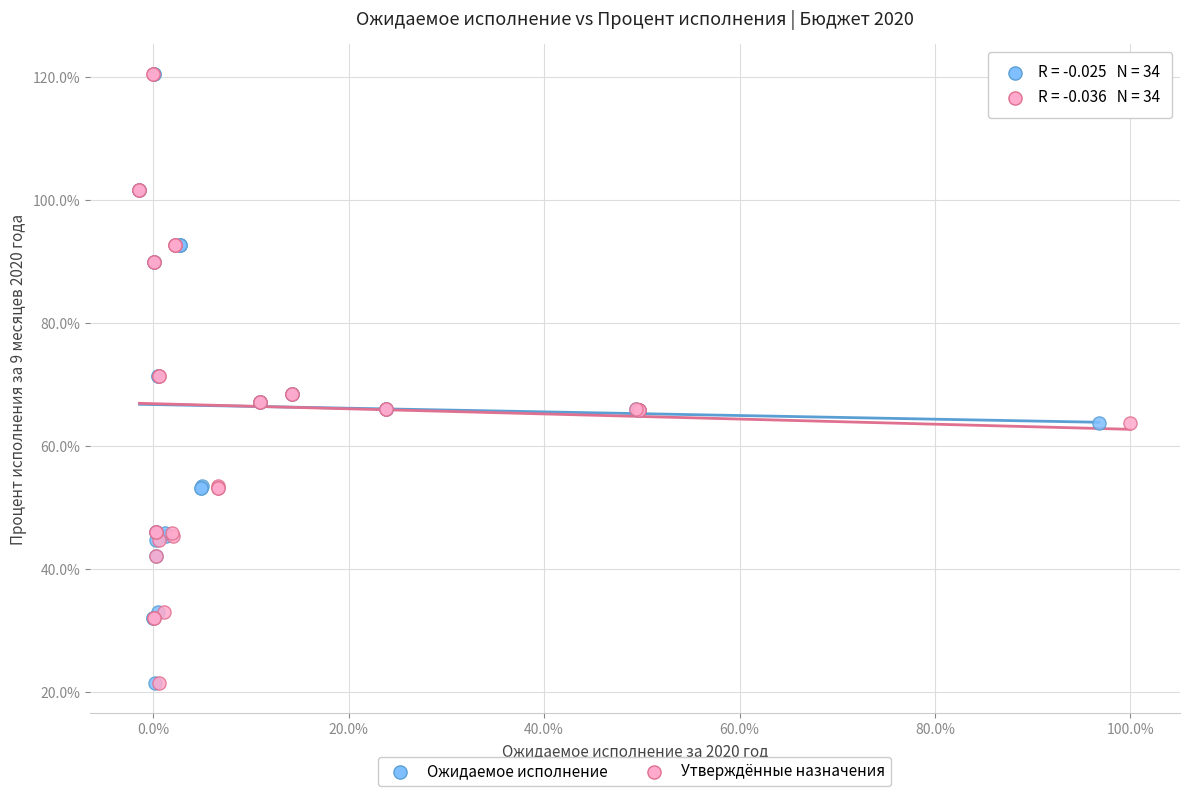

What are all the series names shown in the legend?

Ожидаемое исполнение, Утверждённые назначения